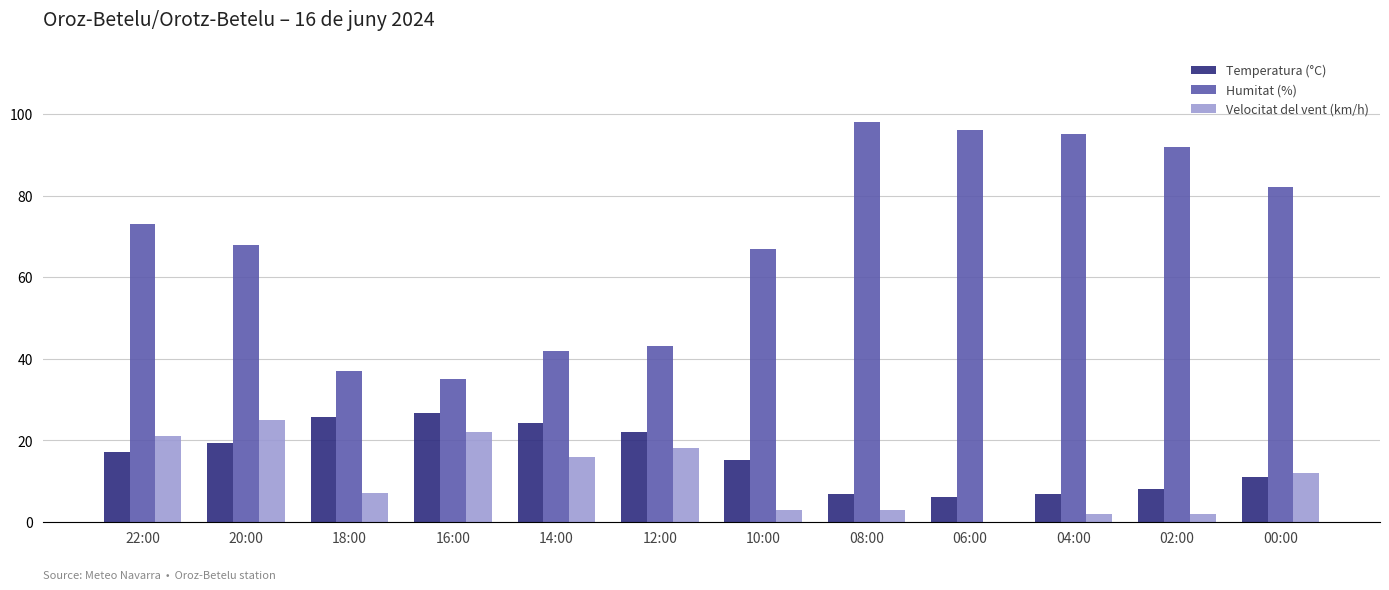

Count the number of categories in the chart.

12